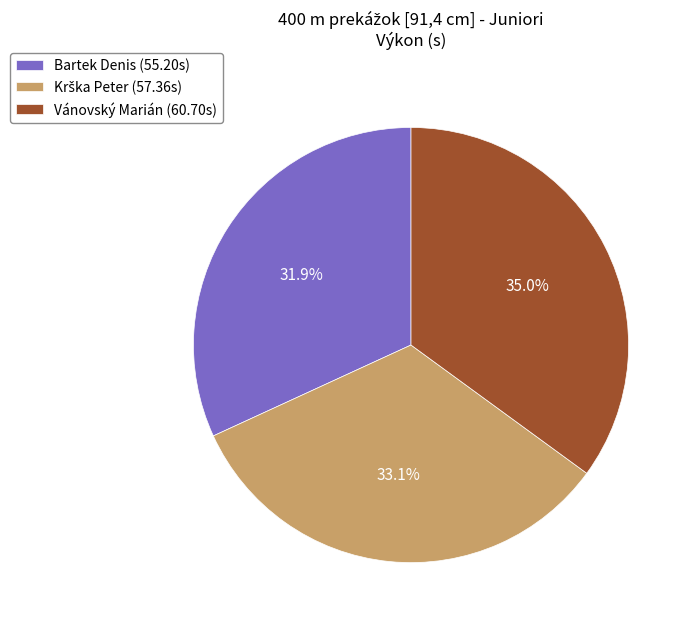

To the nearest percent, what portion does Vánovský Marián represent?

35%